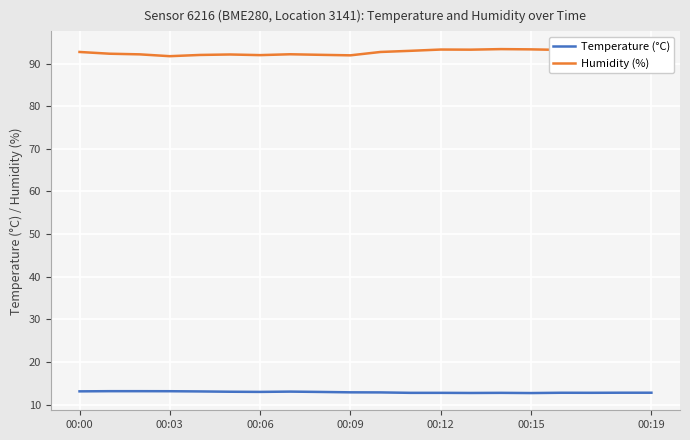

What is the label of the 20th point from the right?

00:00